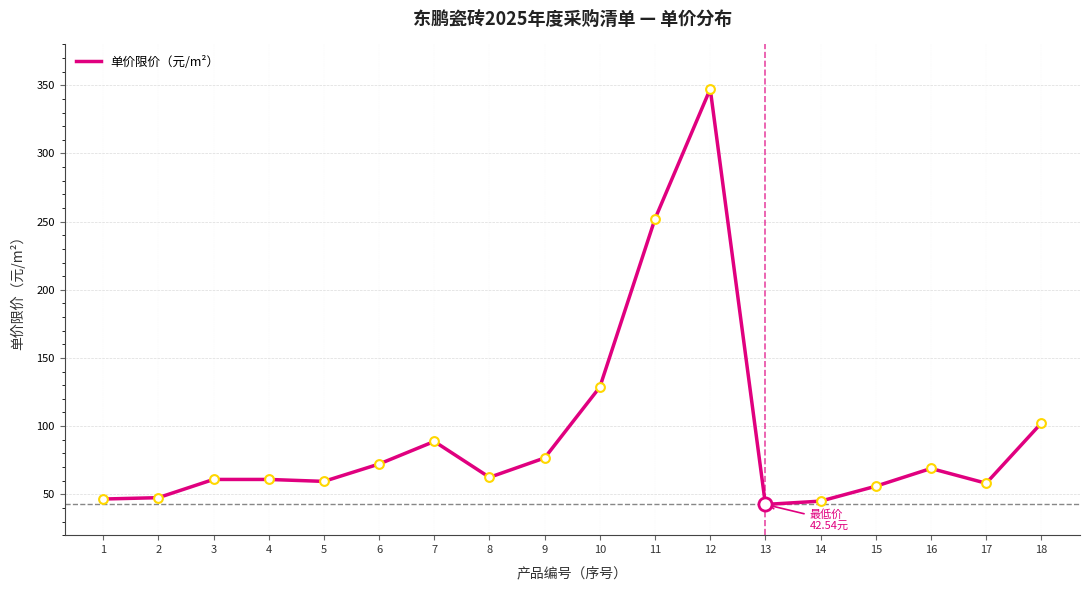

Which has a higher value, 9 or 11?

11